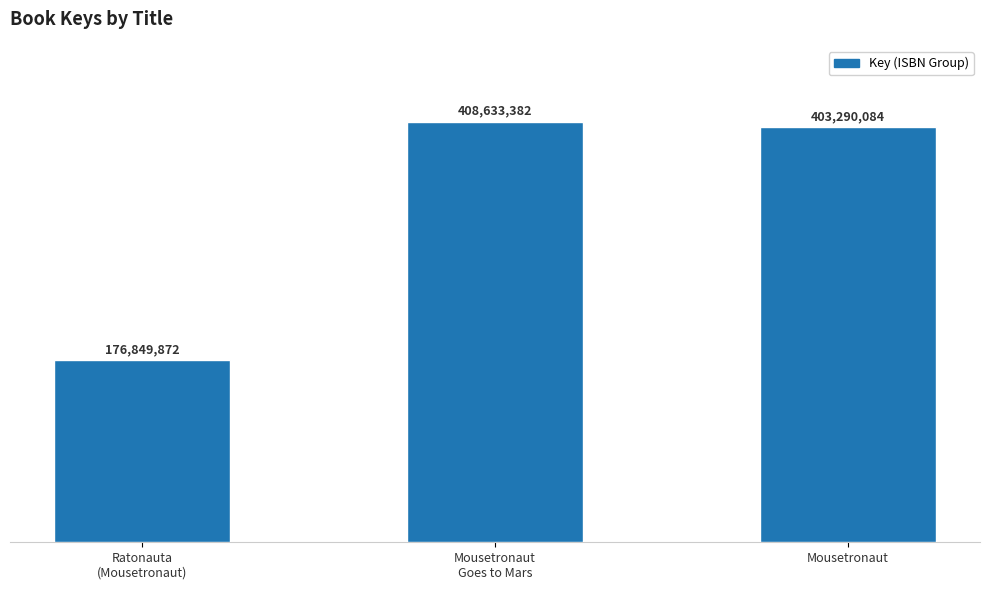

Rank the categories by value from lowest to highest.

Ratonauta
(Mousetronaut), Mousetronaut, Mousetronaut
Goes to Mars